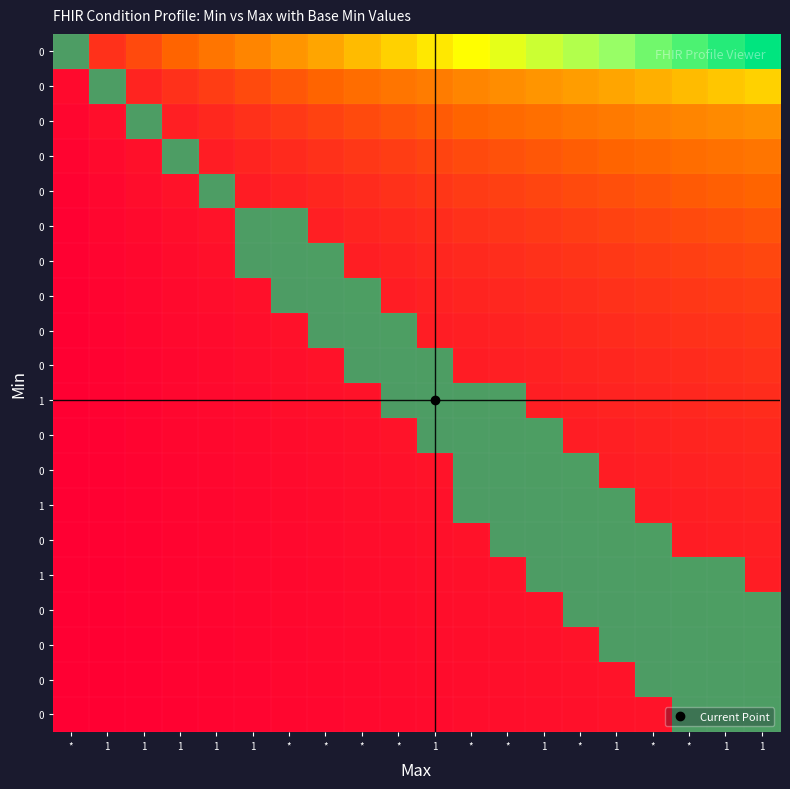

At how many categories does at least one series exceed 0?

20